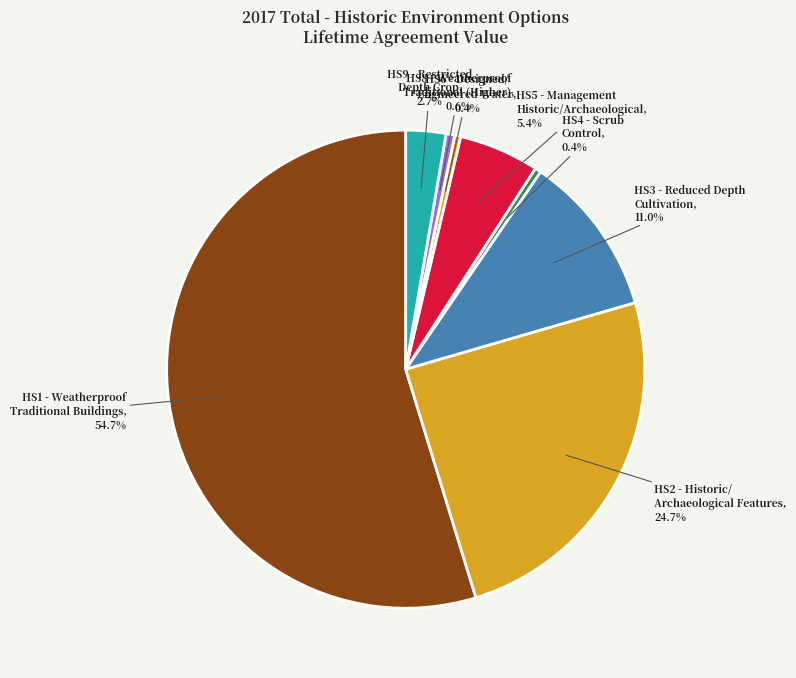

Does any single category account for the majority?

Yes